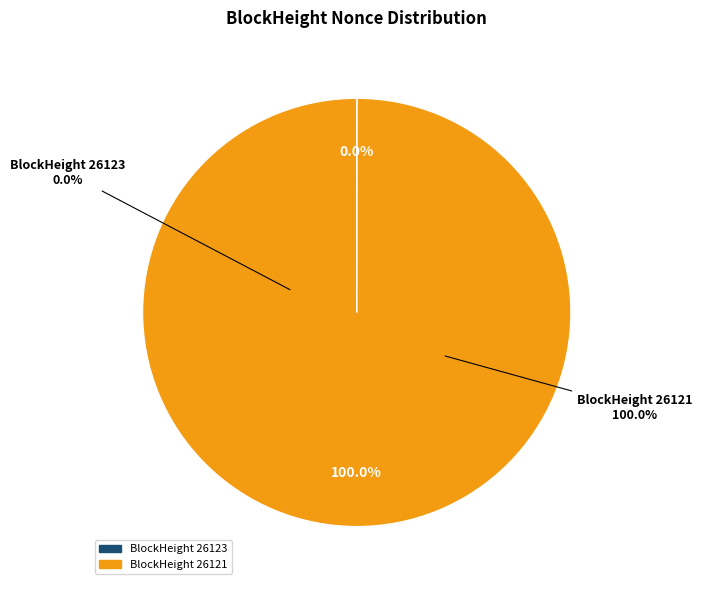

Rank the categories by value from lowest to highest.

BlockHeight 26123, BlockHeight 26121